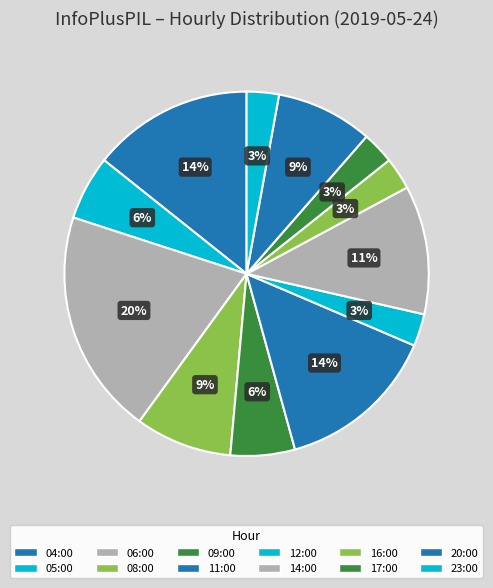

Does 04:00 account for over 50% of the chart?

No